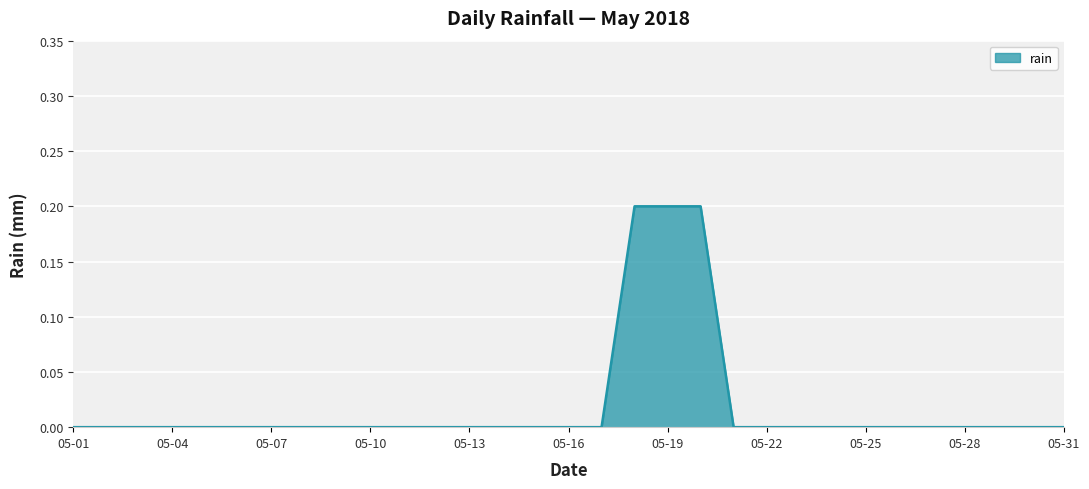

Is this an area chart (filled region under the line)?

Yes